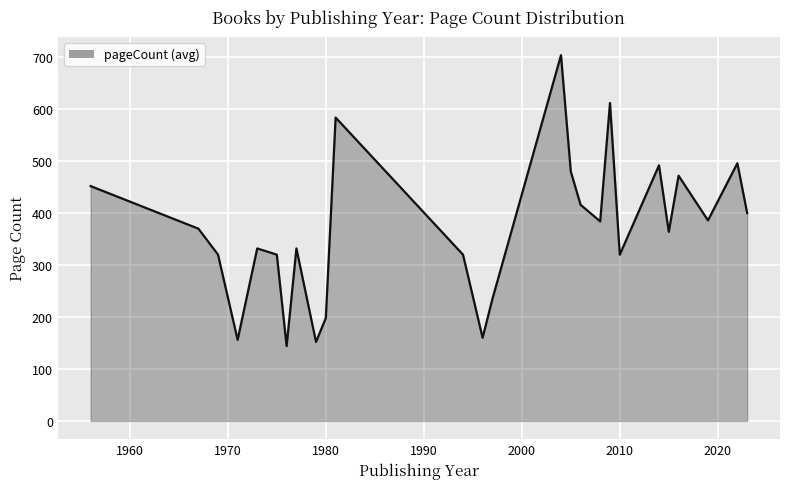

What is the difference between the maximum and minimum values?

560.0